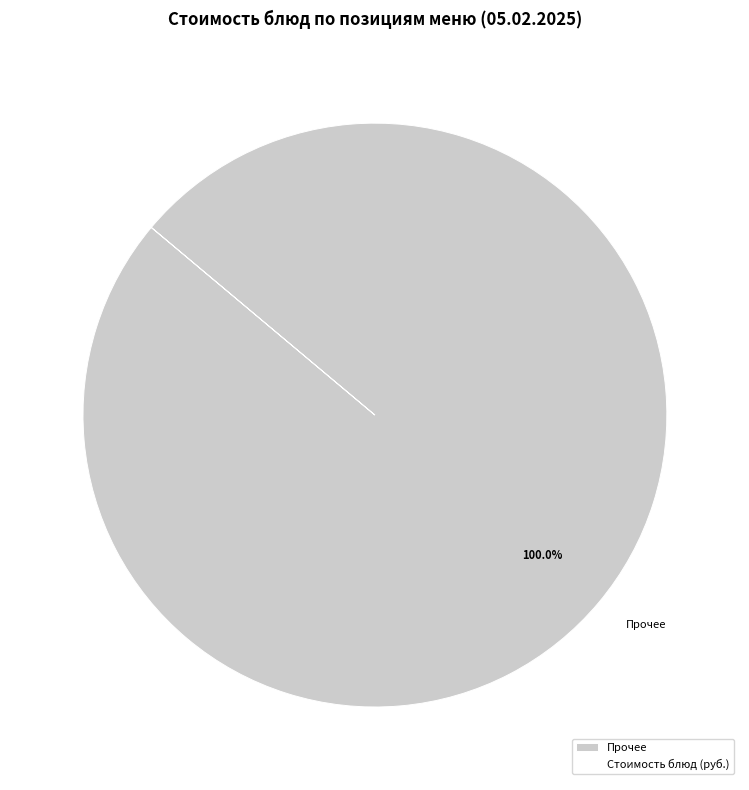

Rank the categories by value from highest to lowest.

Прочее